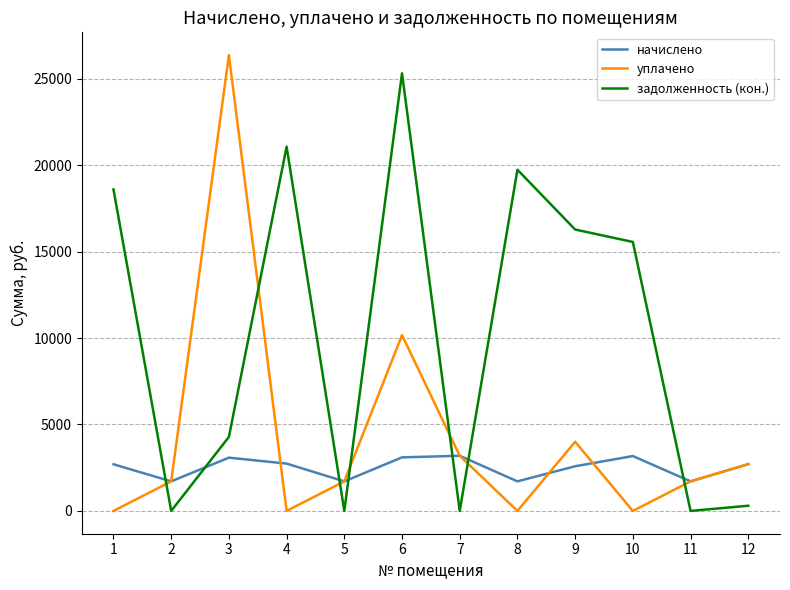

Which series ends up on top after the final intersection of задолженность (кон.) and начислено?

начислено